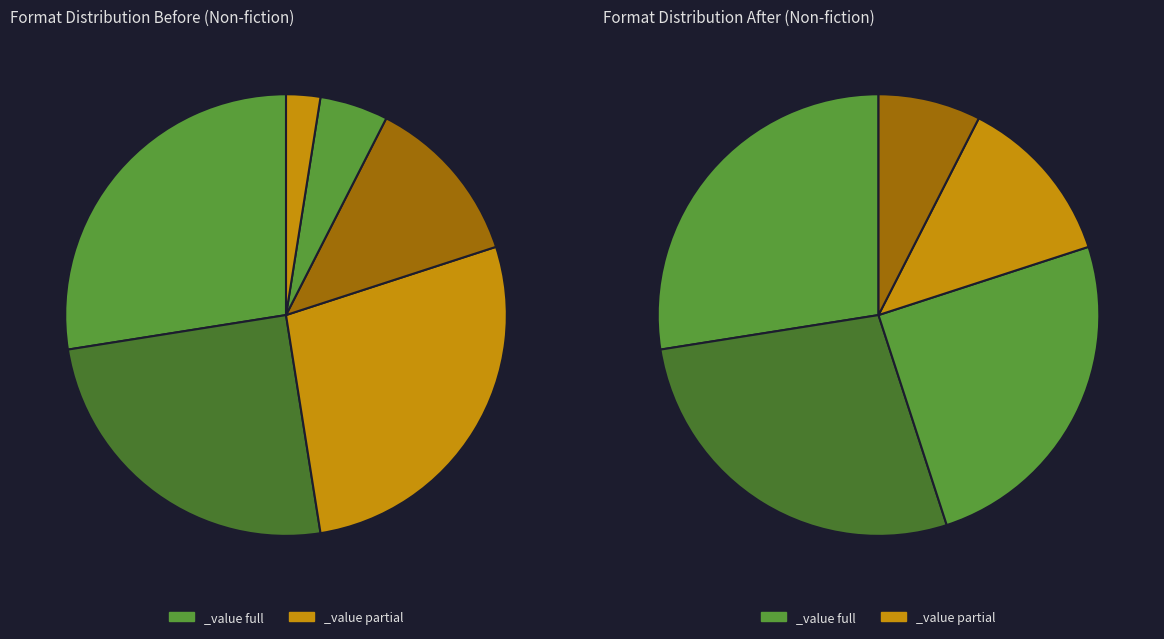

Is there a majority slice in this chart?

No